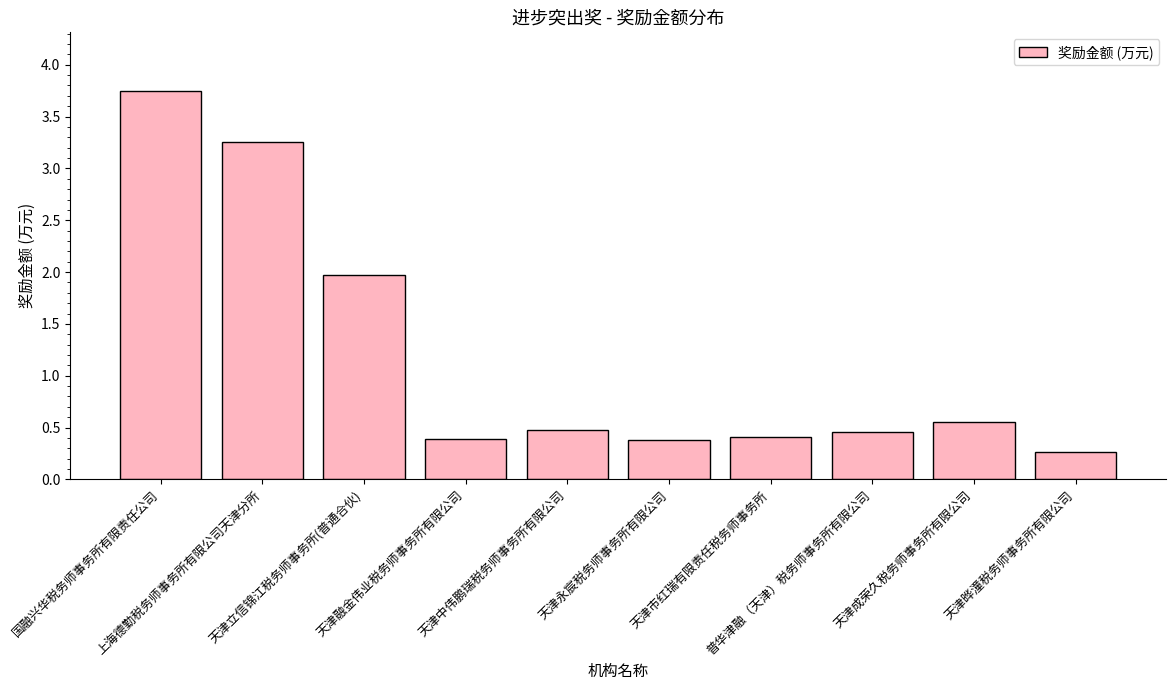

The value at 普华津融（天津）税务师事务所有限公司 is 0.8. True or false?

False